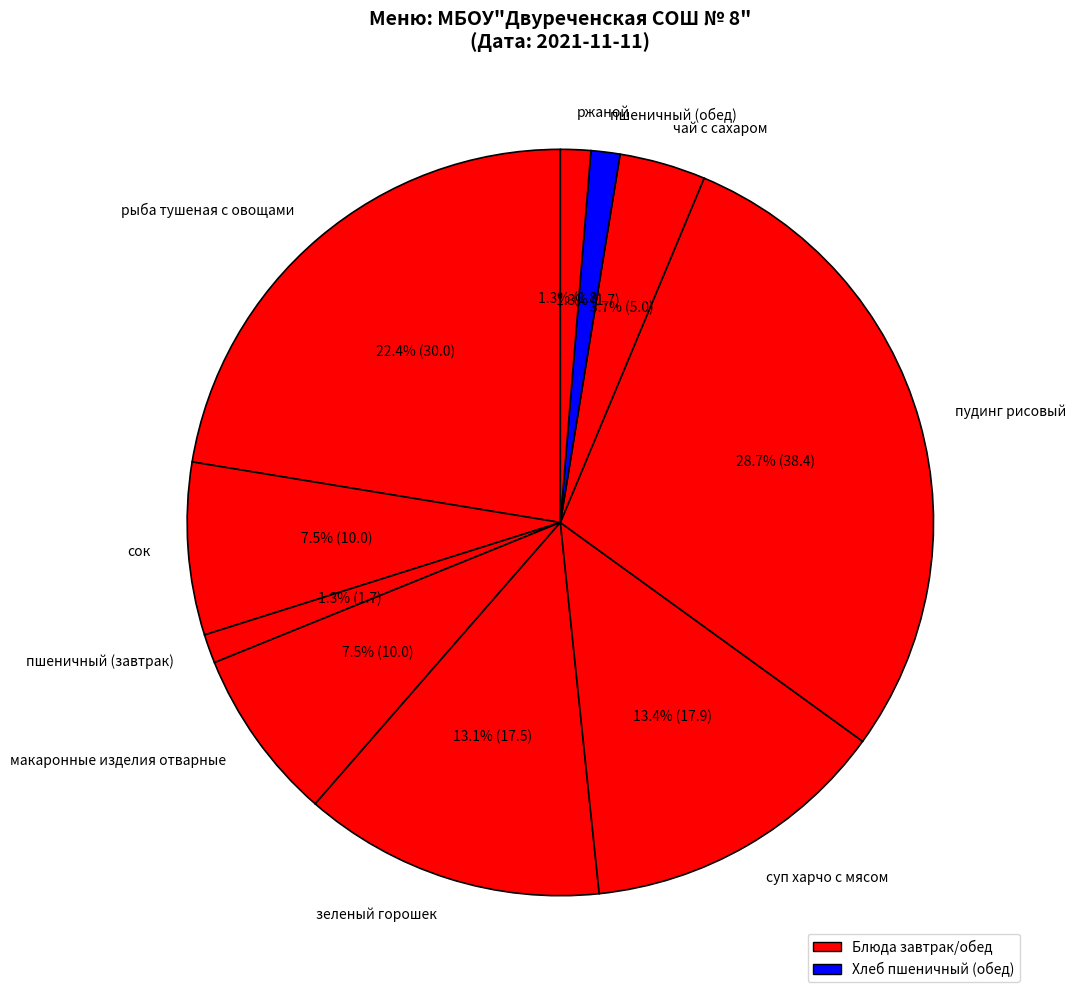

How many segments does this pie chart have?

10